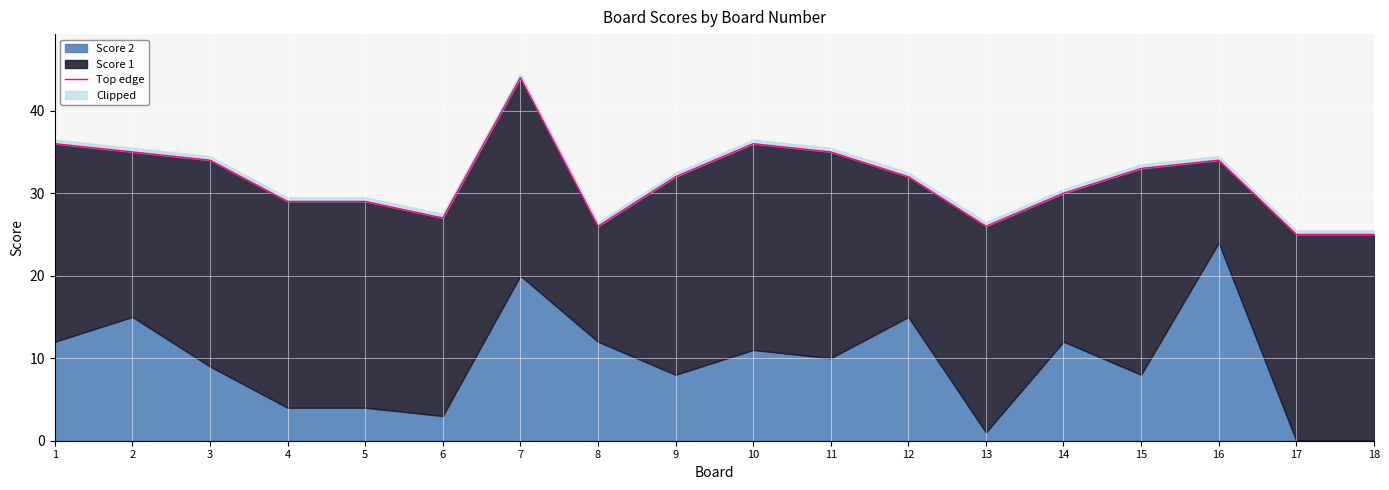

What is the difference between the maximum and second lowest values?

19